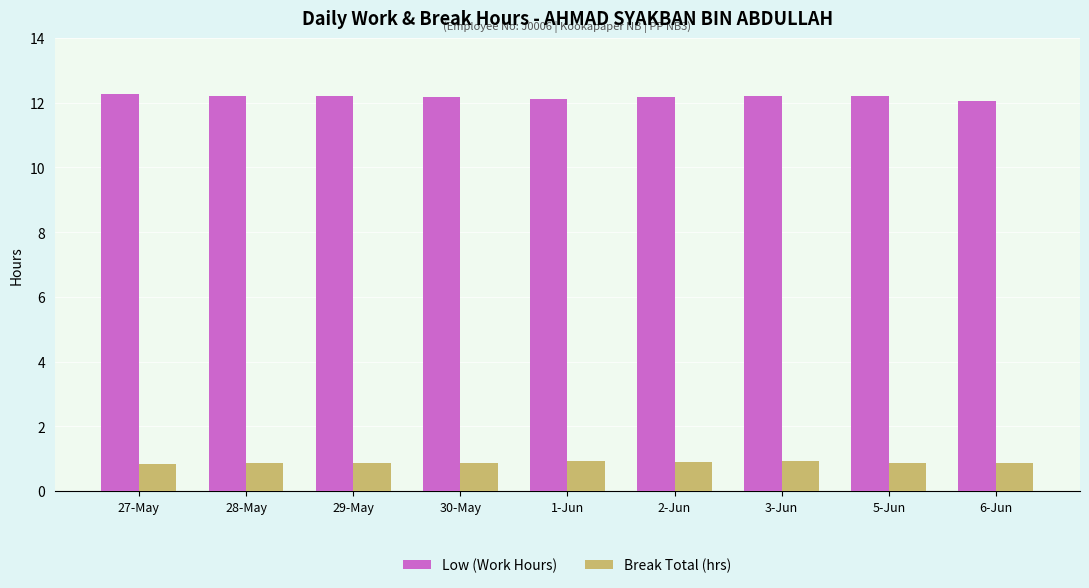

Is it true that Low (Work Hours) equals 8.4 at 30-May?

False